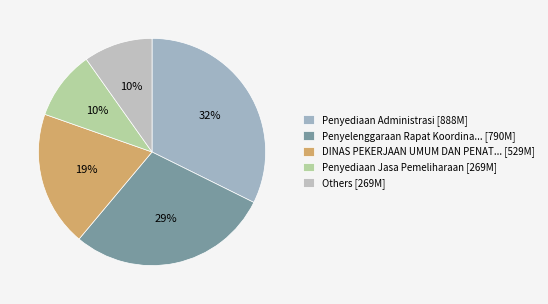

Which category has the biggest portion of the pie?

Penyediaan Administrasi [888M]